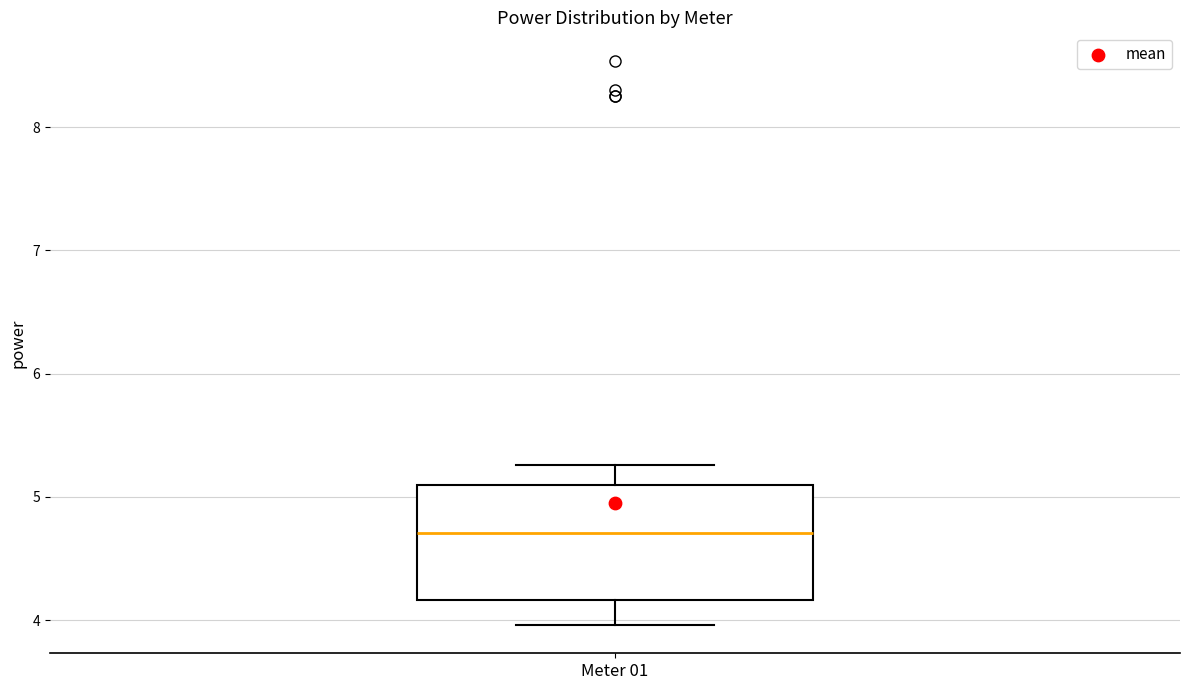

Transcribe this box plot: give where the median line is, the range the box spans, and where the two whiskers end, as read against the y-axis. The values are not printed on the chart, so give them approximately, as read against the axis.

median 4.7, box 4.2 to 5.1, whiskers 4.0 to 5.3